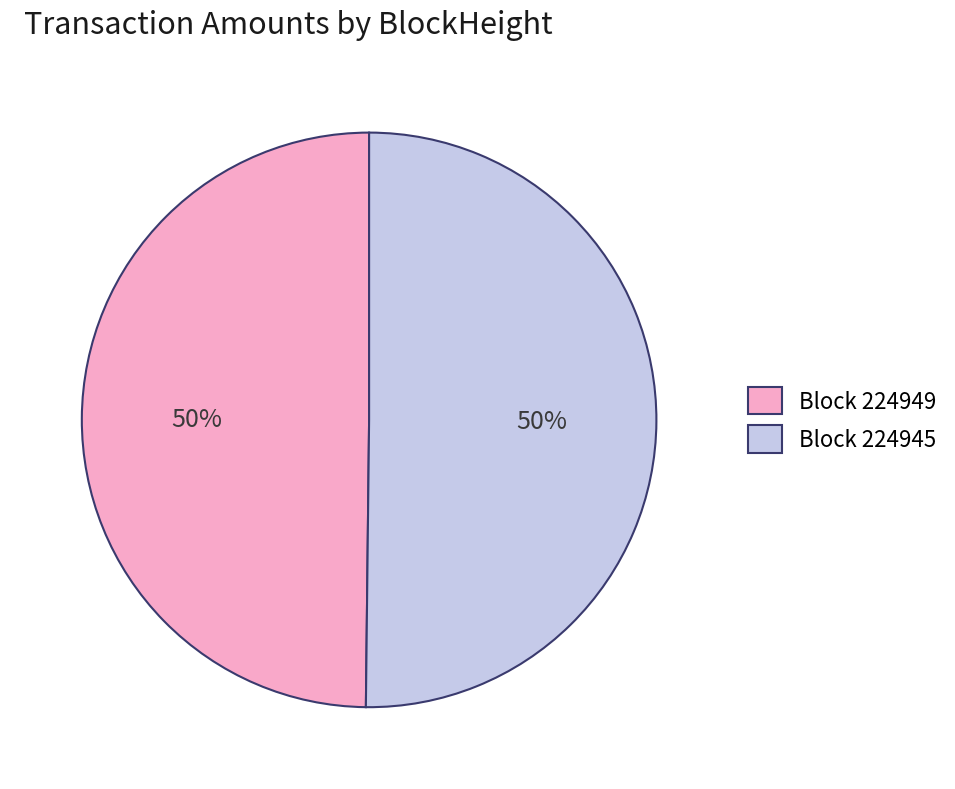

Approximately how many times larger is the value at Block 224949 compared to Block 224945?

1.0